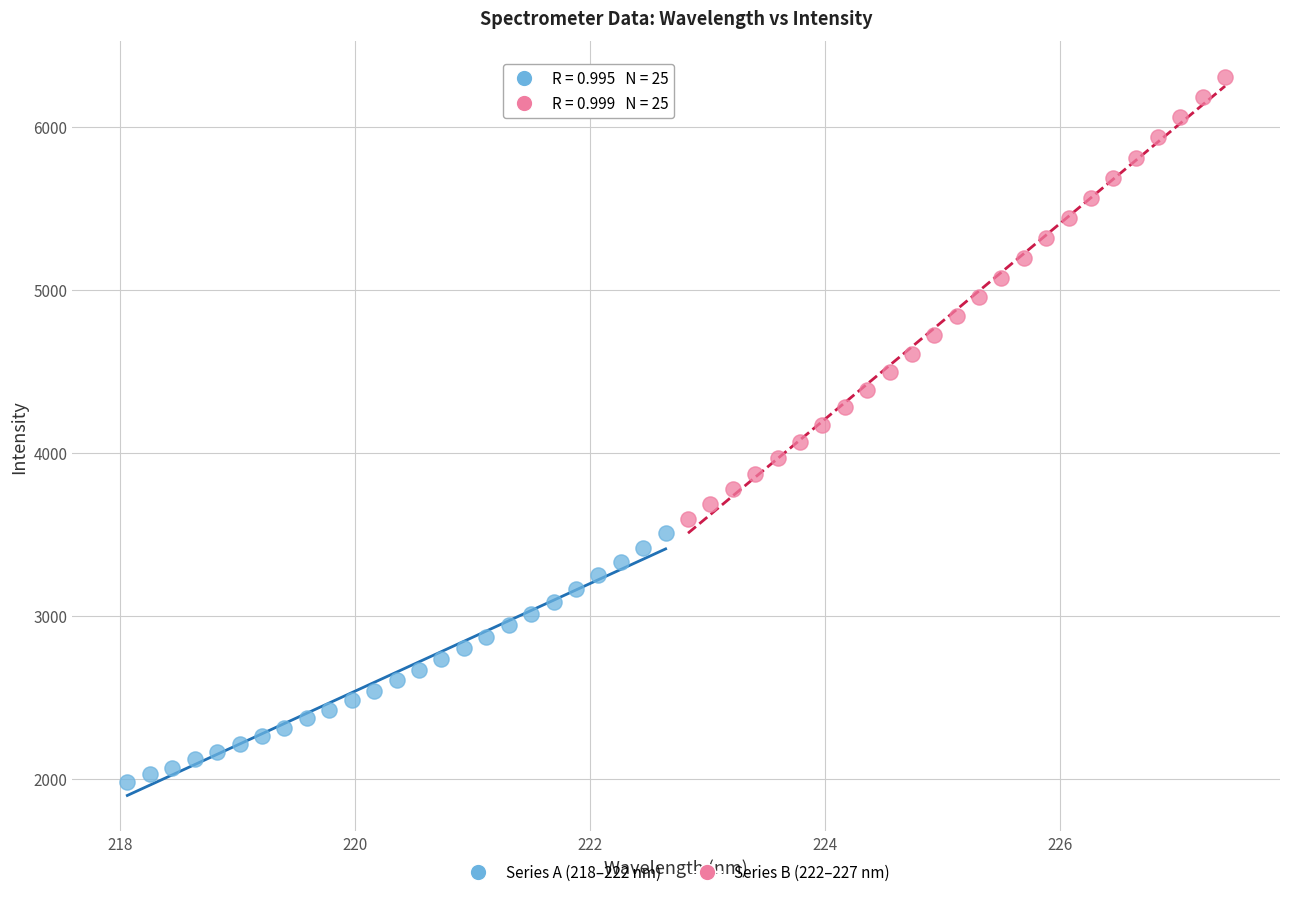

Which series reaches the maximum Y coordinate?

Series B (222–227 nm)